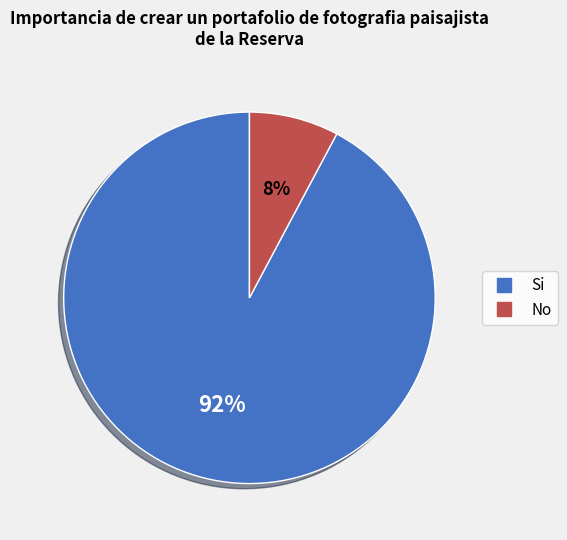

How many segments does this pie chart have?

2